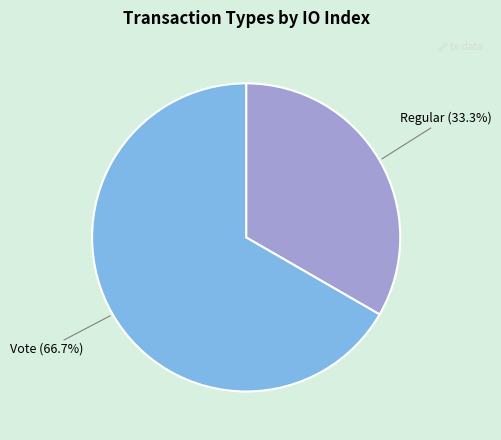

To the nearest percent, what is the average slice percentage?

50%